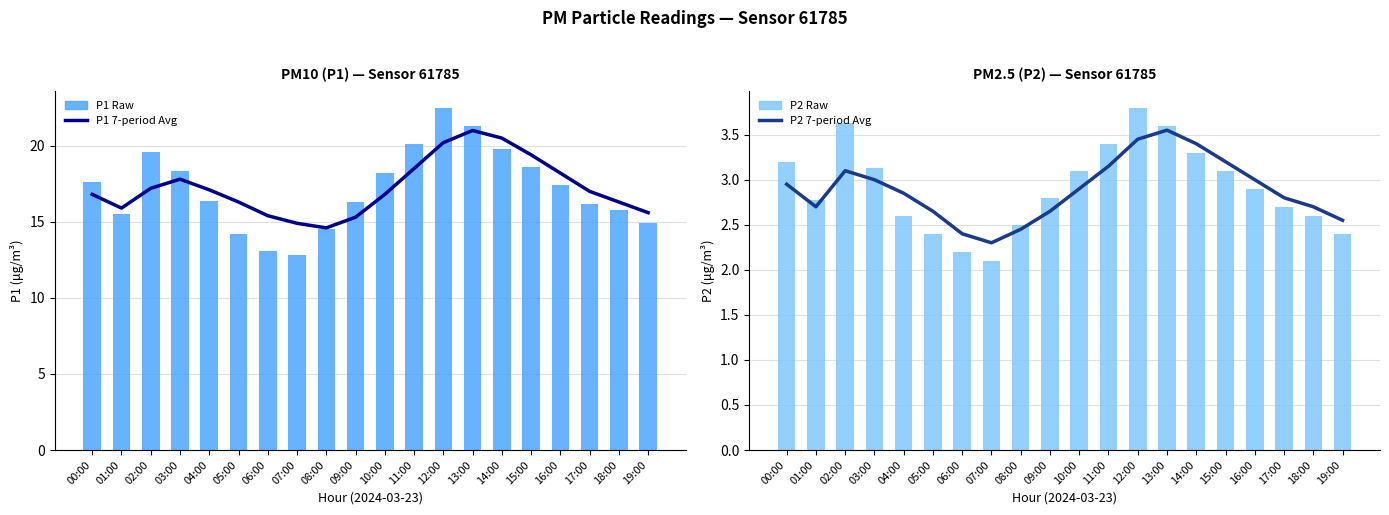

Which series has the largest range (max minus min)?

P1 Raw